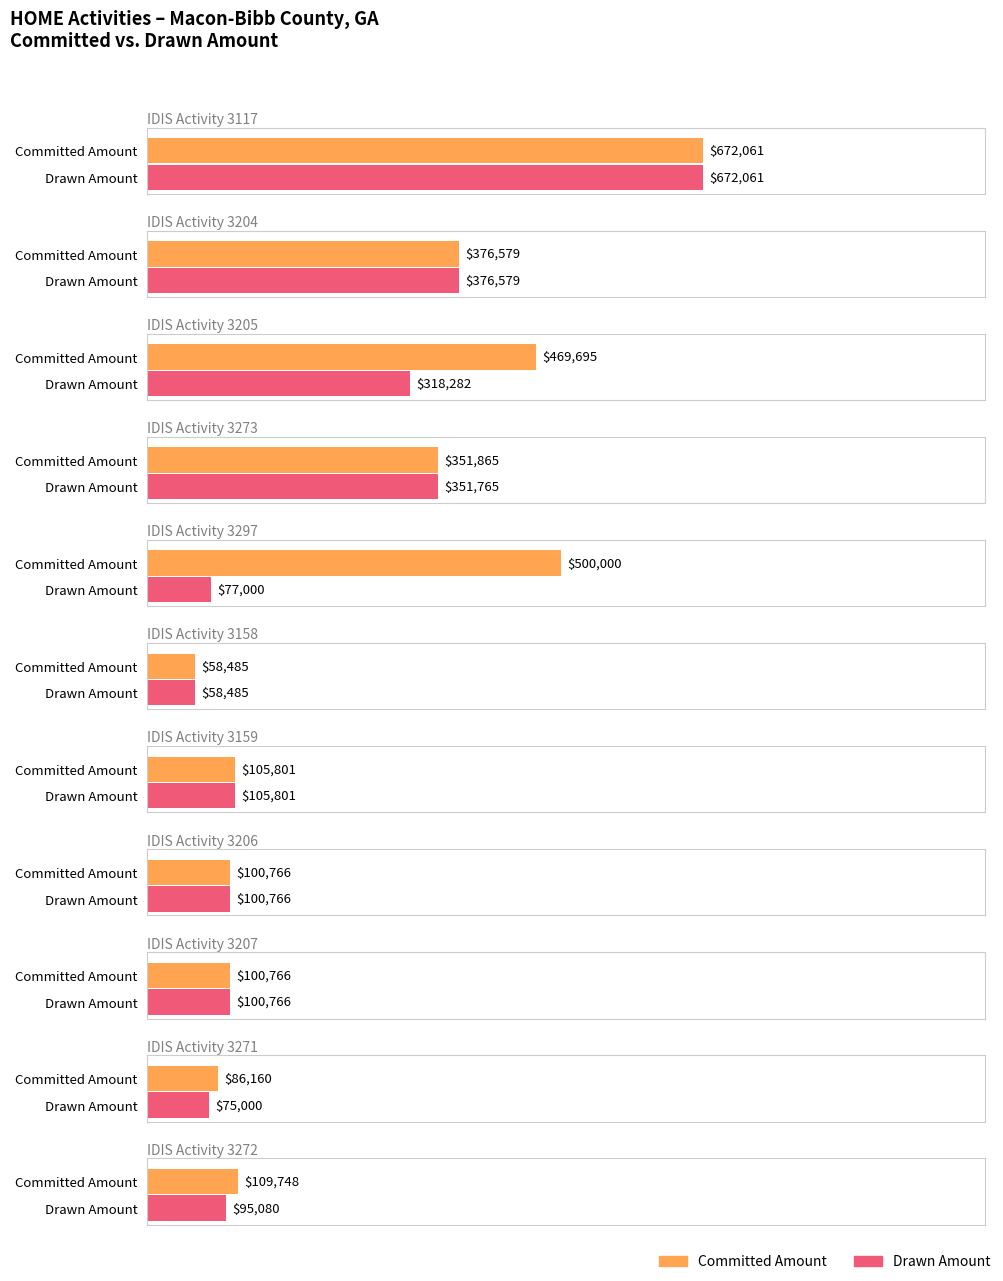

Which series has the largest total across all categories?

Committed Amount